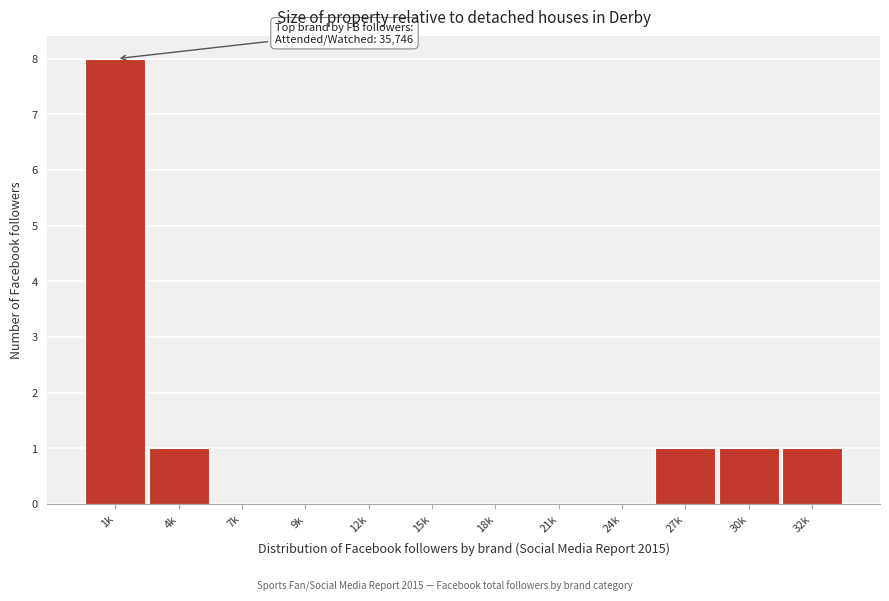

Reading right to left, what are all the values shown in this chart?

32k=1	30k=1	27k=1	24k=0	21k=0	18k=0	15k=0	12k=0	9k=0	7k=0	4k=1	1k=8